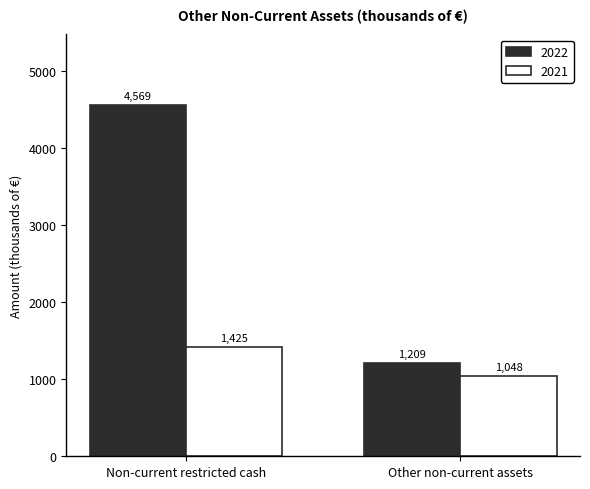

What is the sum of the 2022 values at Non-current restricted cash and Other non-current assets?

5778